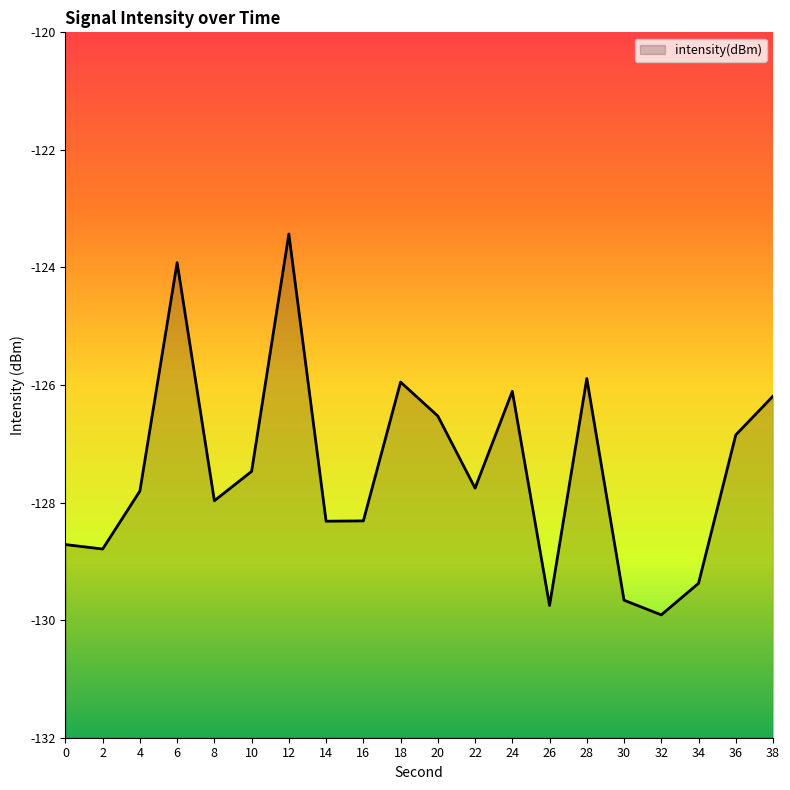

What is the value of the 3rd point from the left?

-127.8